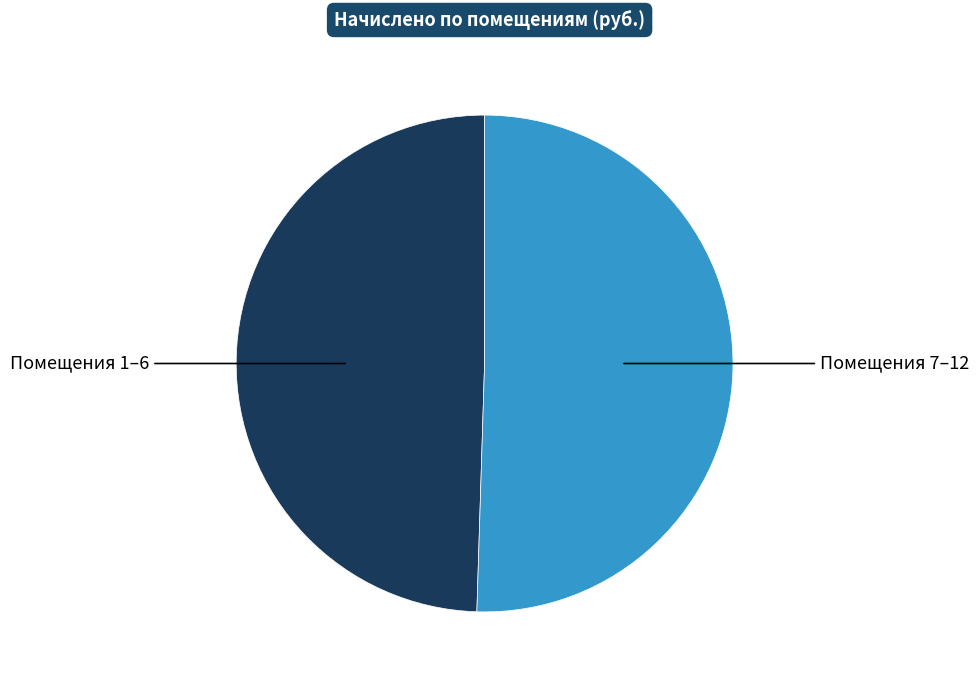

Is there any slice that represents more than half of the pie?

Yes